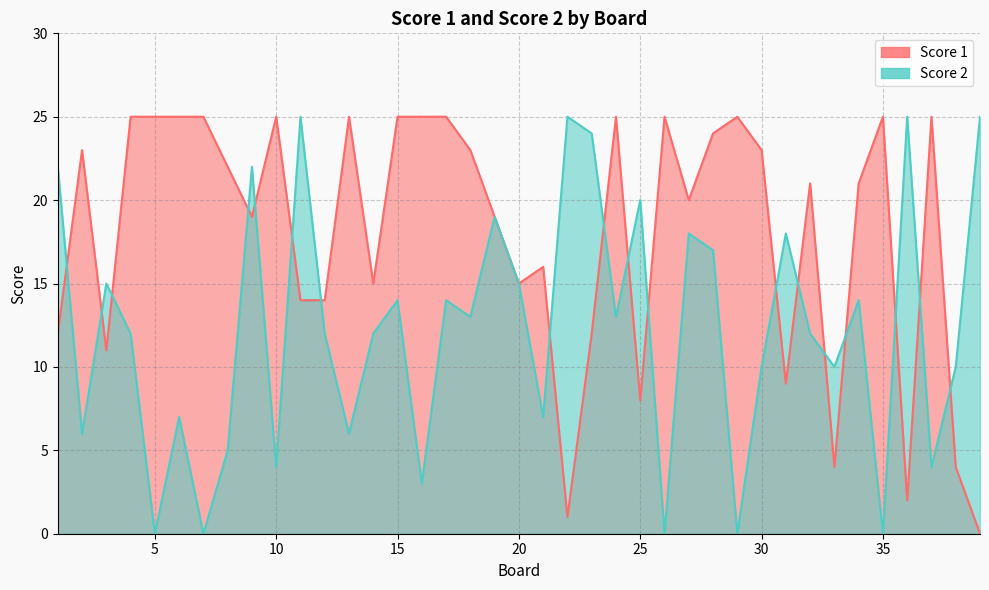

Reading right to left, what are all the values shown in this chart?

Score 1: 39=0	38=4	37=25	36=2	35=25	34=21	33=4	32=21	31=9	30=23	29=25	28=24	27=20	26=25	25=8	24=25	23=12	22=1	21=16	20=15	19=19	18=23	17=25	16=25	15=25	14=15	13=25	12=14	11=14	10=25	9=19	8=22	7=25	6=25	5=25	4=25	3=11	2=23	1=12
Score 2: 39=25	38=10	37=4	36=25	35=0	34=14	33=10	32=12	31=18	30=10	29=0	28=17	27=18	26=0	25=20	24=13	23=24	22=25	21=7	20=15	19=19	18=13	17=14	16=3	15=14	14=12	13=6	12=12	11=25	10=4	9=22	8=5	7=0	6=7	5=0	4=12	3=15	2=6	1=22